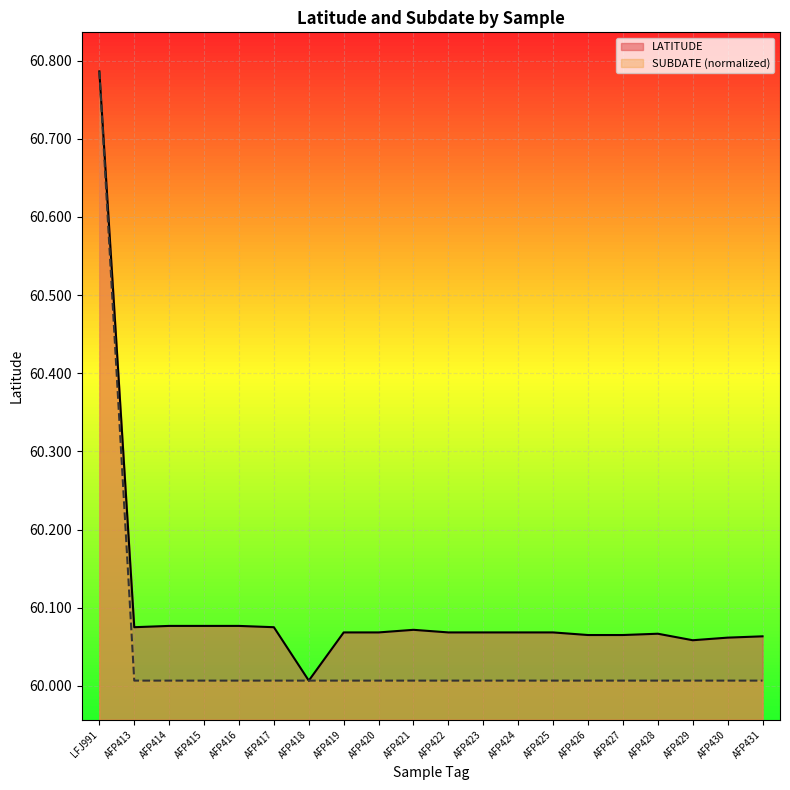

At which category is the sum across all series the highest?

LFJ991